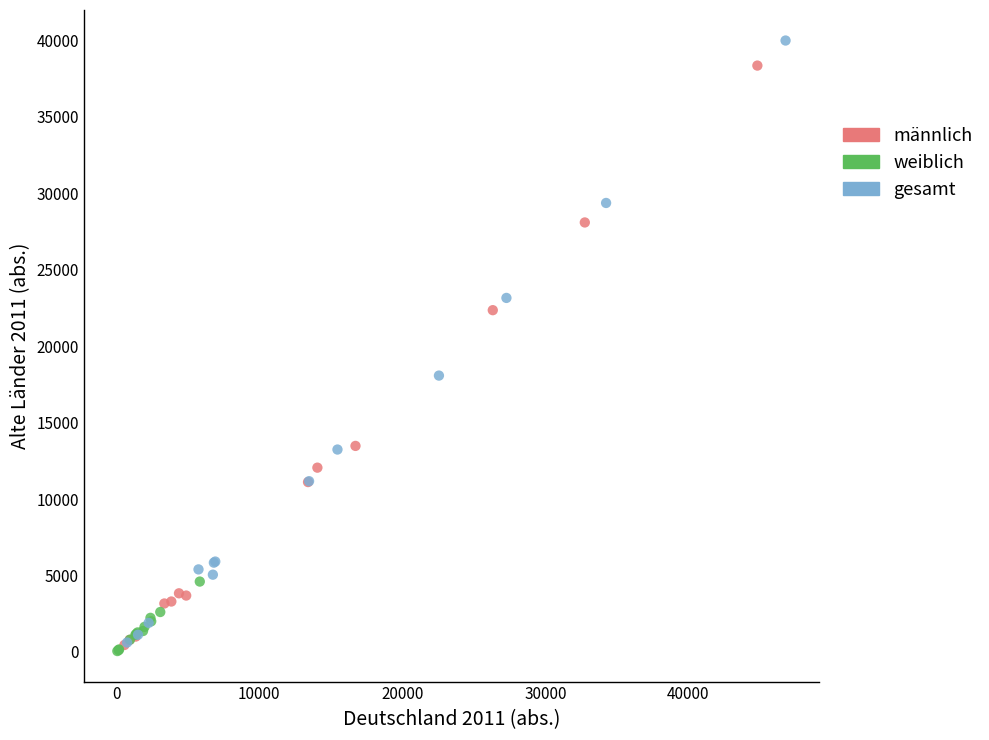

What are all the series names shown in the legend?

männlich, weiblich, gesamt